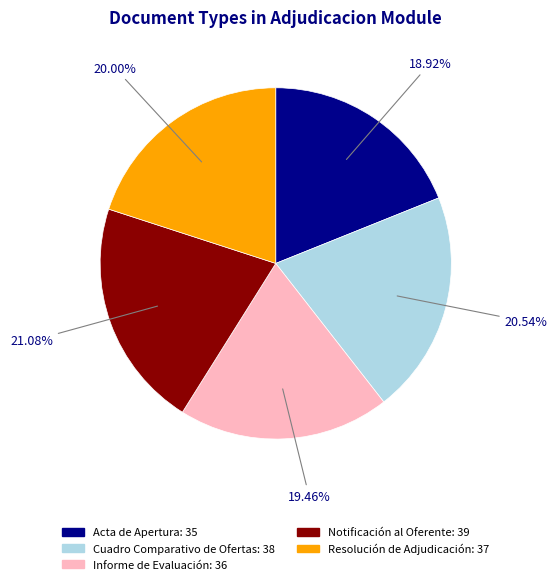

What percentage is the Notificación al Oferente slice, to the nearest percent?

21%